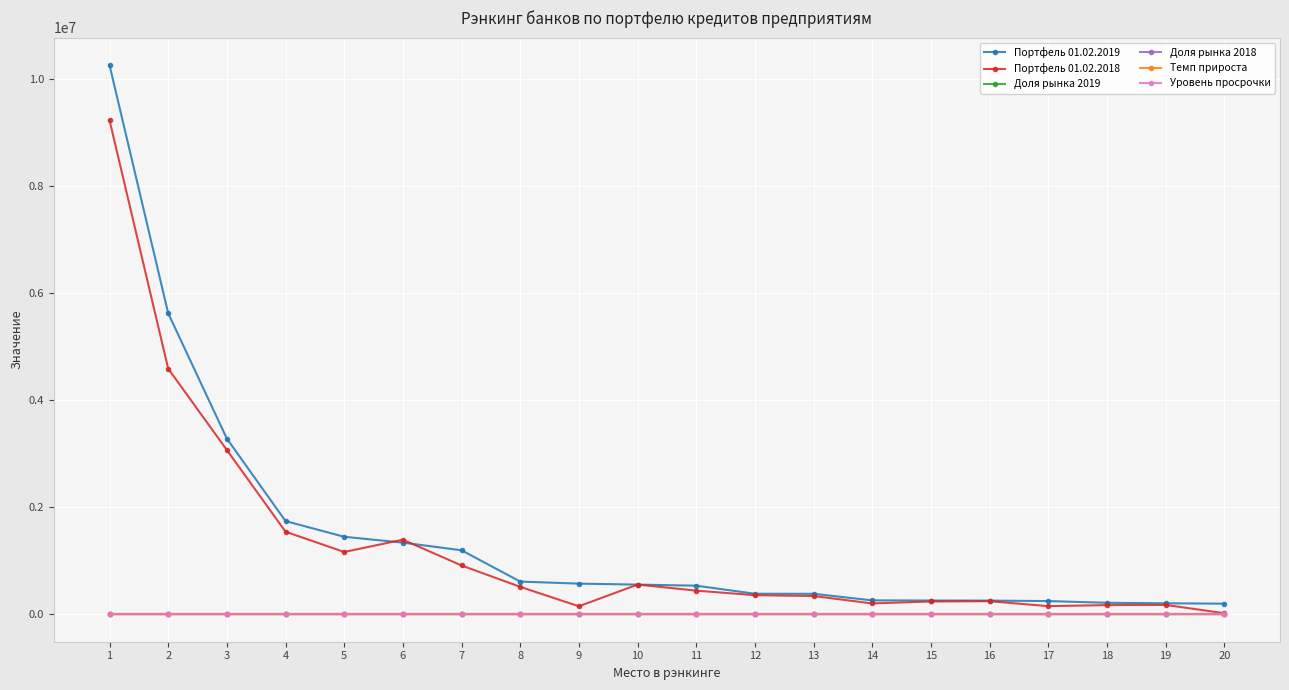

What is the value of the Доля рынка 2019 point at the 2nd from the left?

0.2